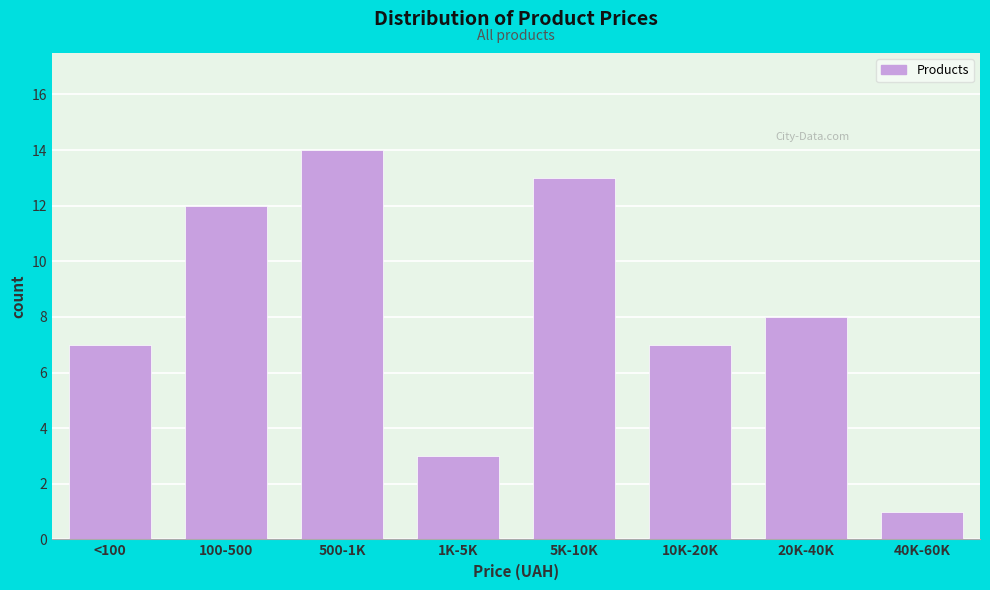

Reading right to left, transcribe all the data shown in this chart.

40K-60K=1	20K-40K=8	10K-20K=7	5K-10K=13	1K-5K=3	500-1K=14	100-500=12	<100=7